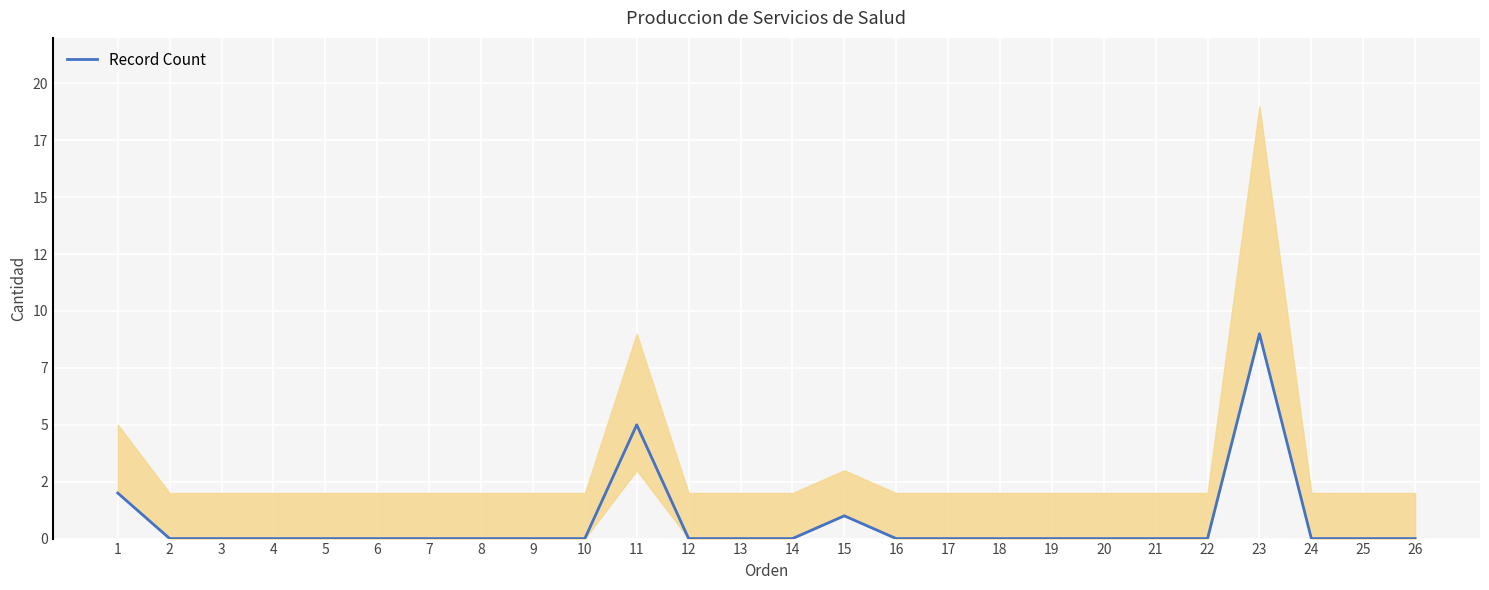

List the labels in order of value, smallest first.

2, 3, 4, 5, 6, 7, 8, 9, 10, 12, 13, 14, 16, 17, 18, 19, 20, 21, 22, 24, 25, 26, 15, 1, 11, 23